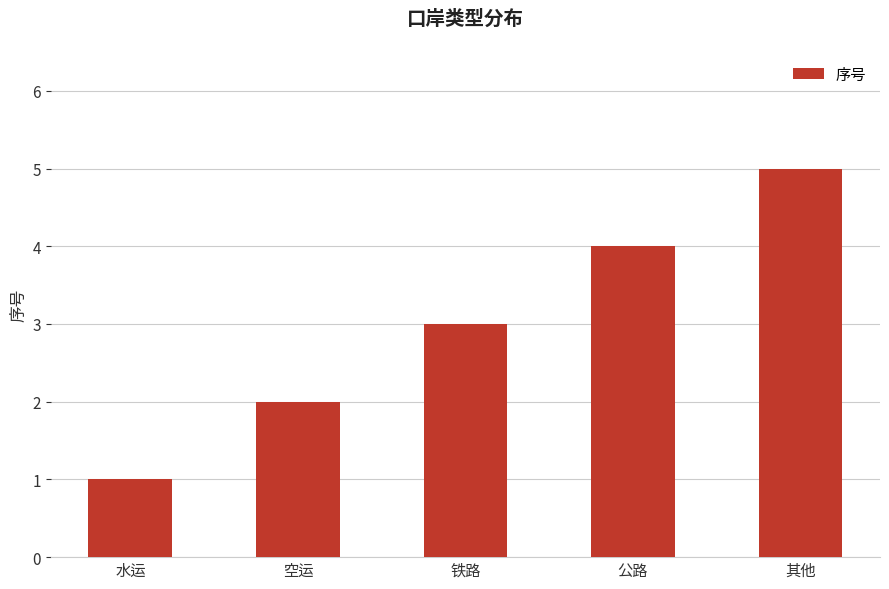

The value at 水运 is 1. True or false?

True